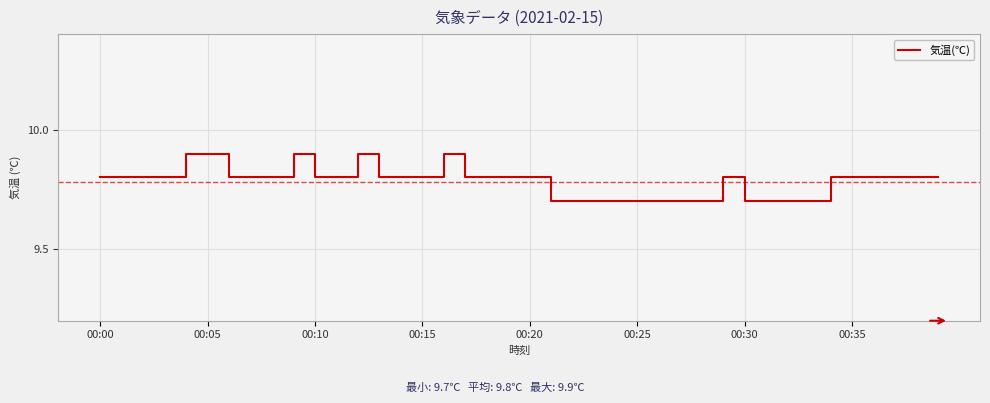

What is the minimum value shown in the chart?

9.7